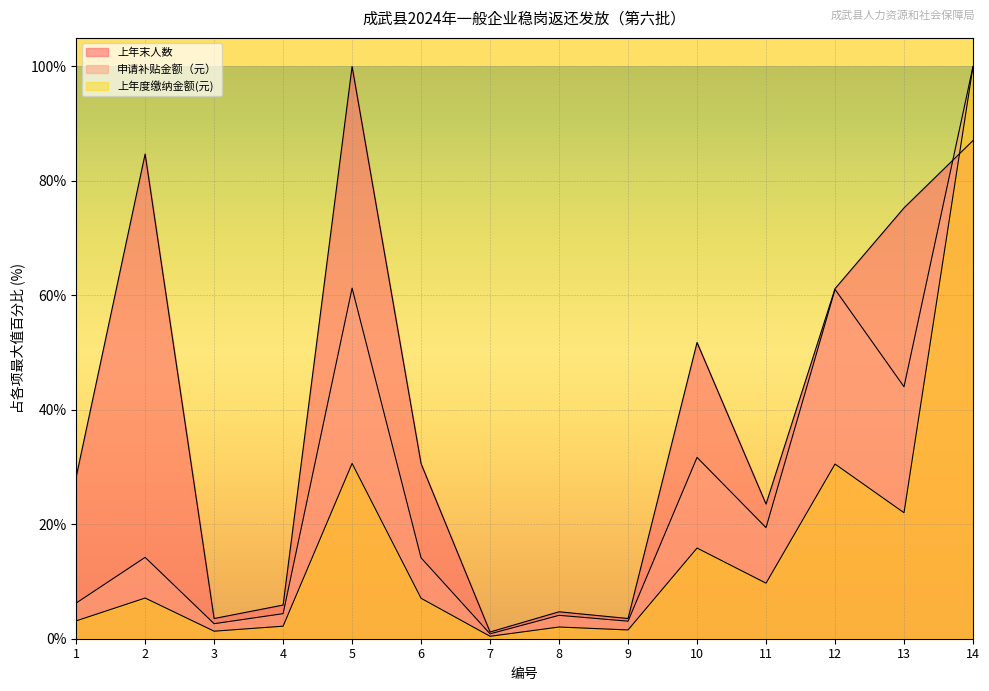

What is the value of the 上年末人数 point at the 6th from the left?

30.6